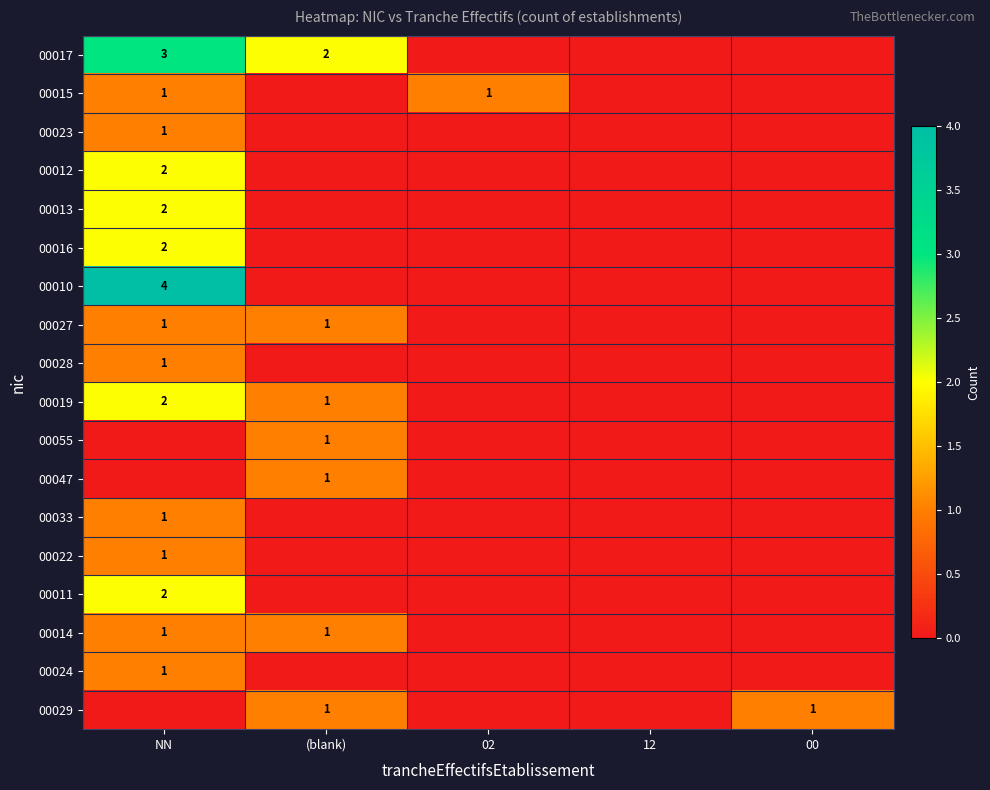

Rank the series by their maximum value, from highest to lowest.

00010, 00017, 00012, 00013, 00016, 00019, 00011, 00015, 00023, 00027, 00028, 00055, 00047, 00033, 00022, 00014, 00024, 00029